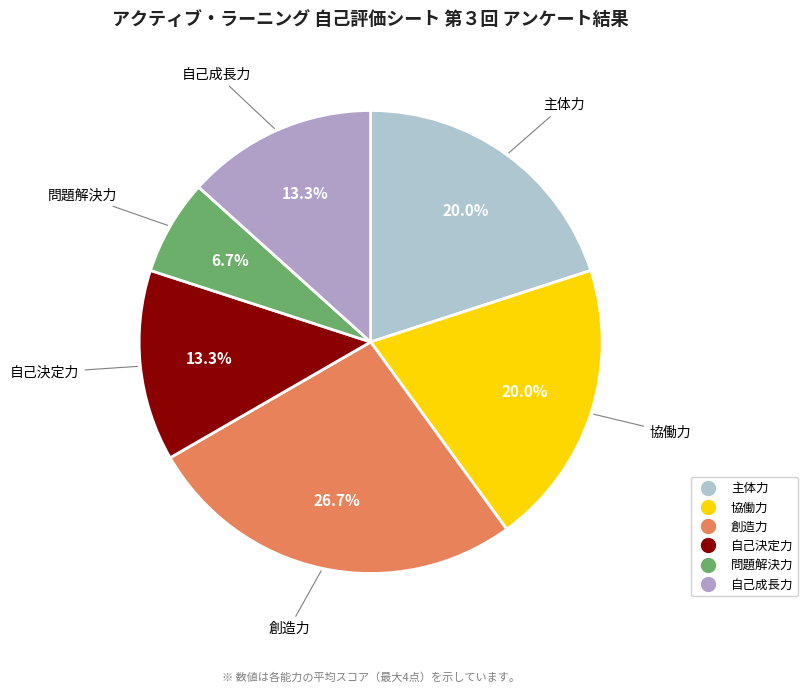

Does 自己成長力 represent more than half of the total?

No